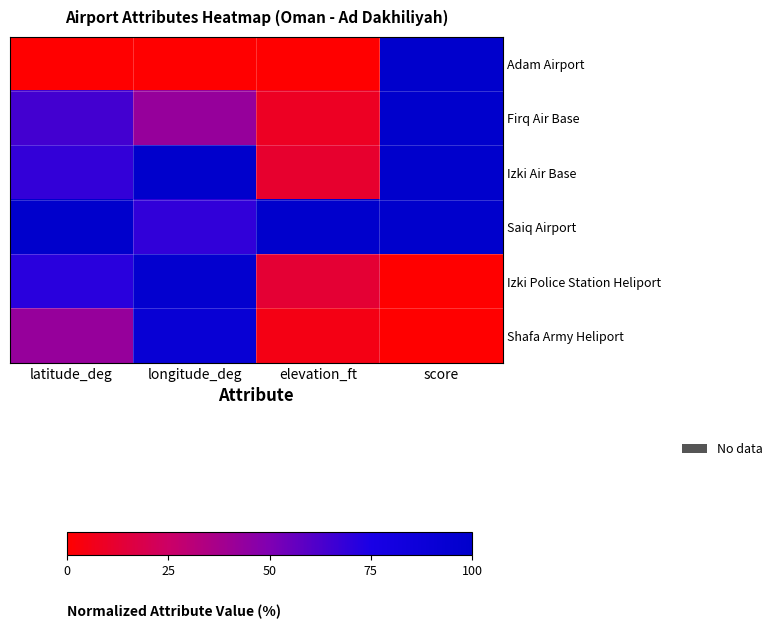

At how many categories does at least one series exceed 69?

4